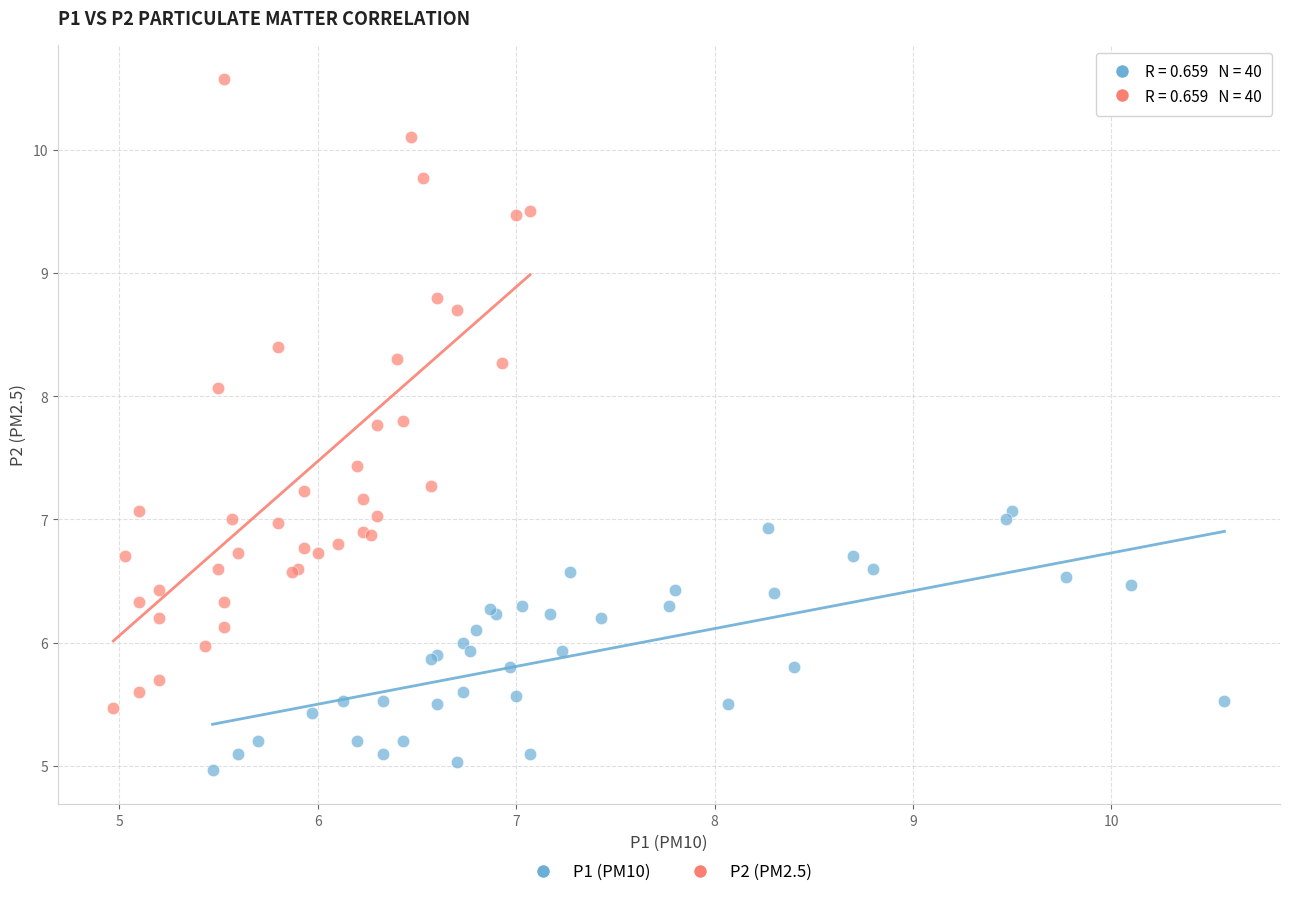

Which series has the widest spread of Y values?

P2 (PM2.5)